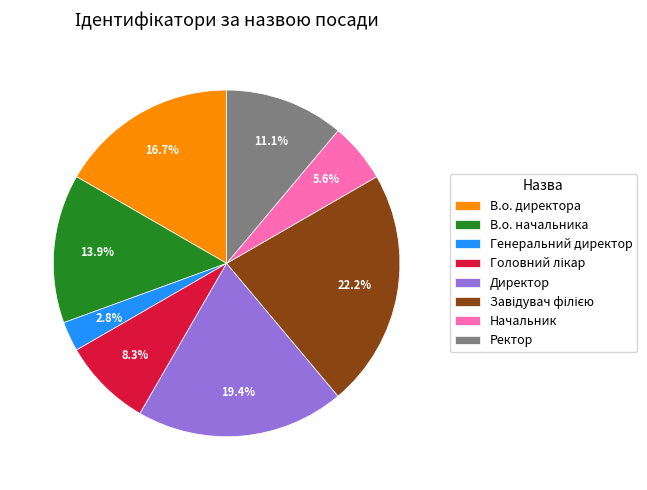

True or false: В.о. директора accounts for 26% of the total.

False